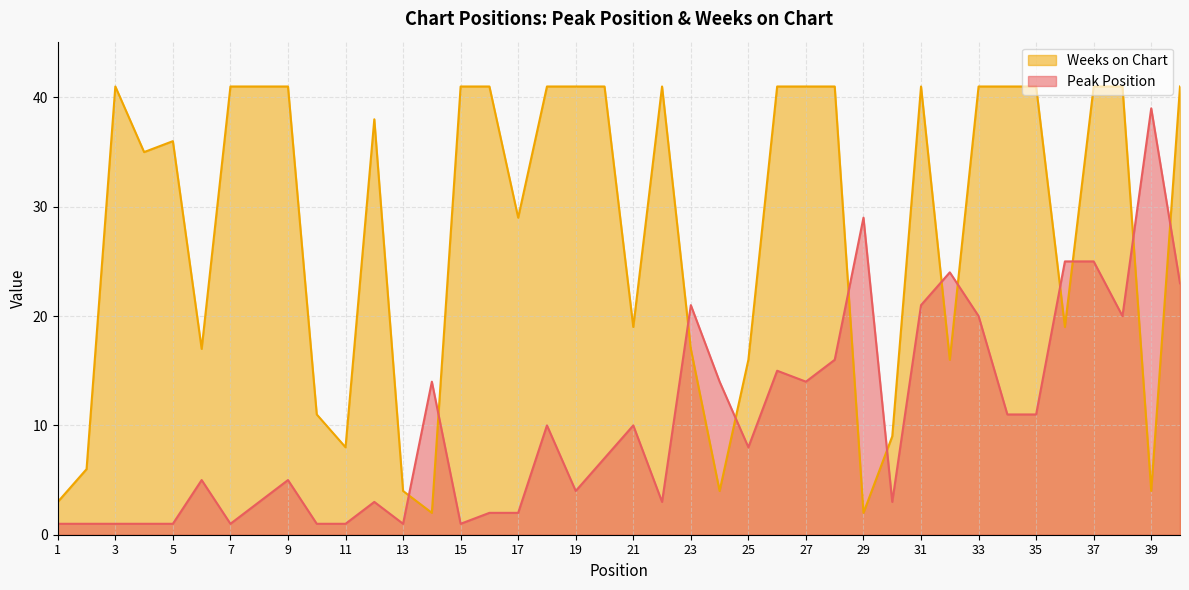

Which series has the largest total across all categories?

Weeks on Chart